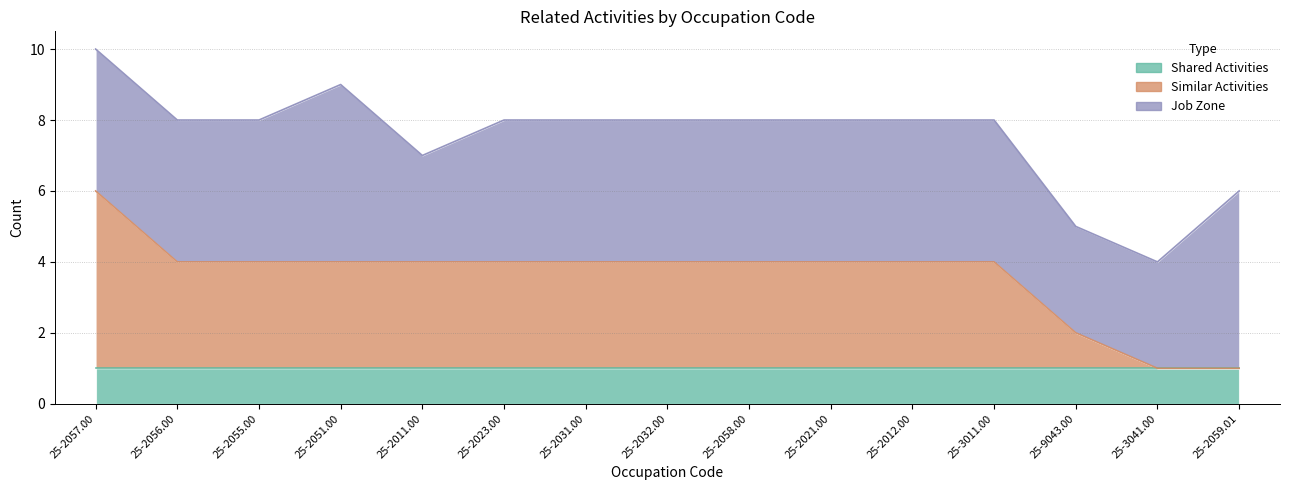

True or false: Shared Activities and Similar Activities cross at least once.

False